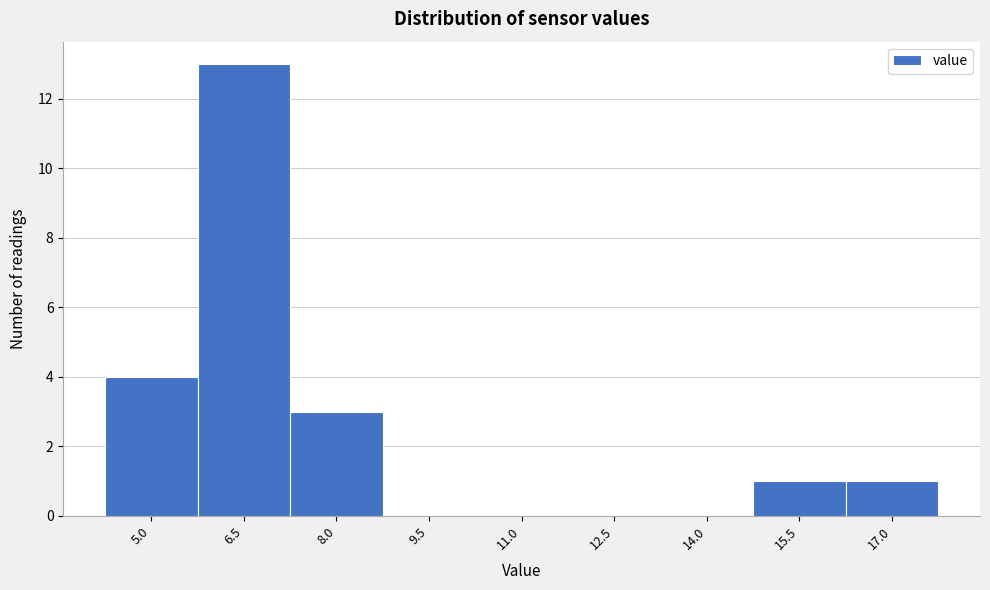

Reading left to right, transcribe all the data shown in this chart.

5.0=4	6.5=13	8.0=3	9.5=0	11.0=0	12.5=0	14.0=0	15.5=1	17.0=1